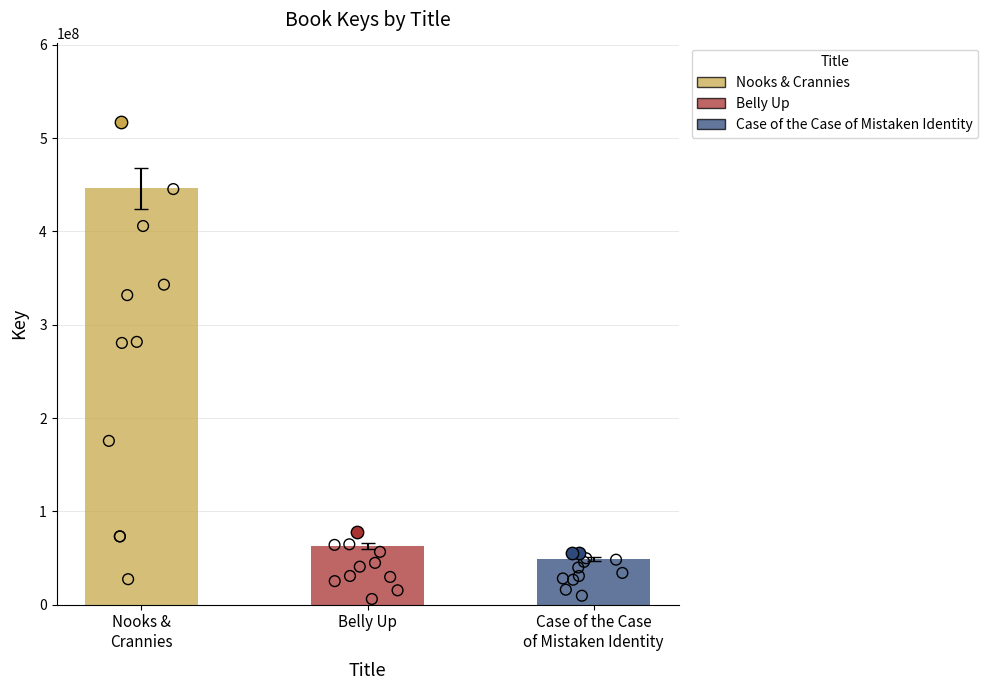

Approximately how many times larger is the value at Case of the Case of Mistaken Identity compared to Belly Up?

0.8